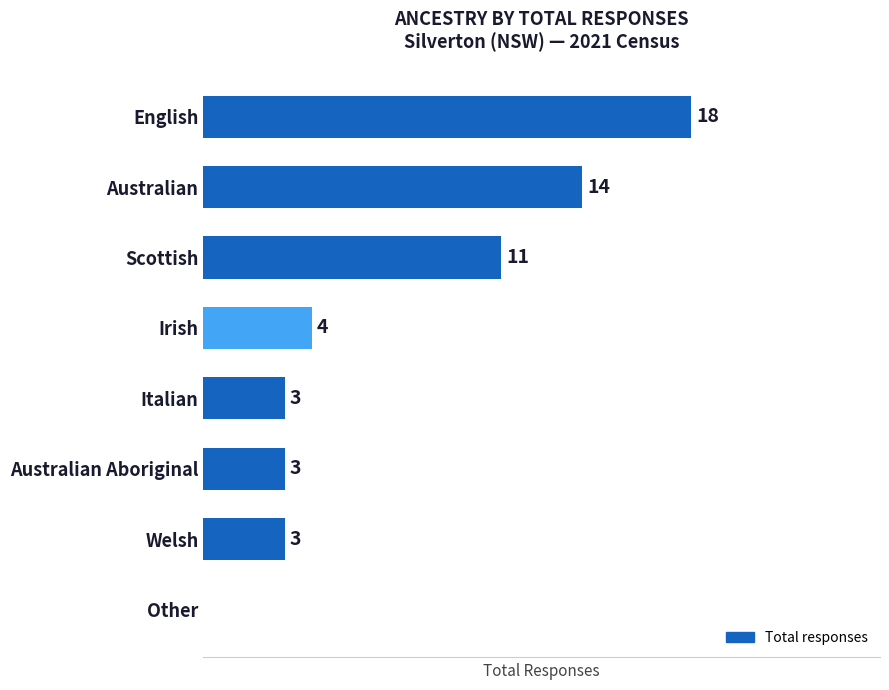

Which category has the highest value across all series?

English